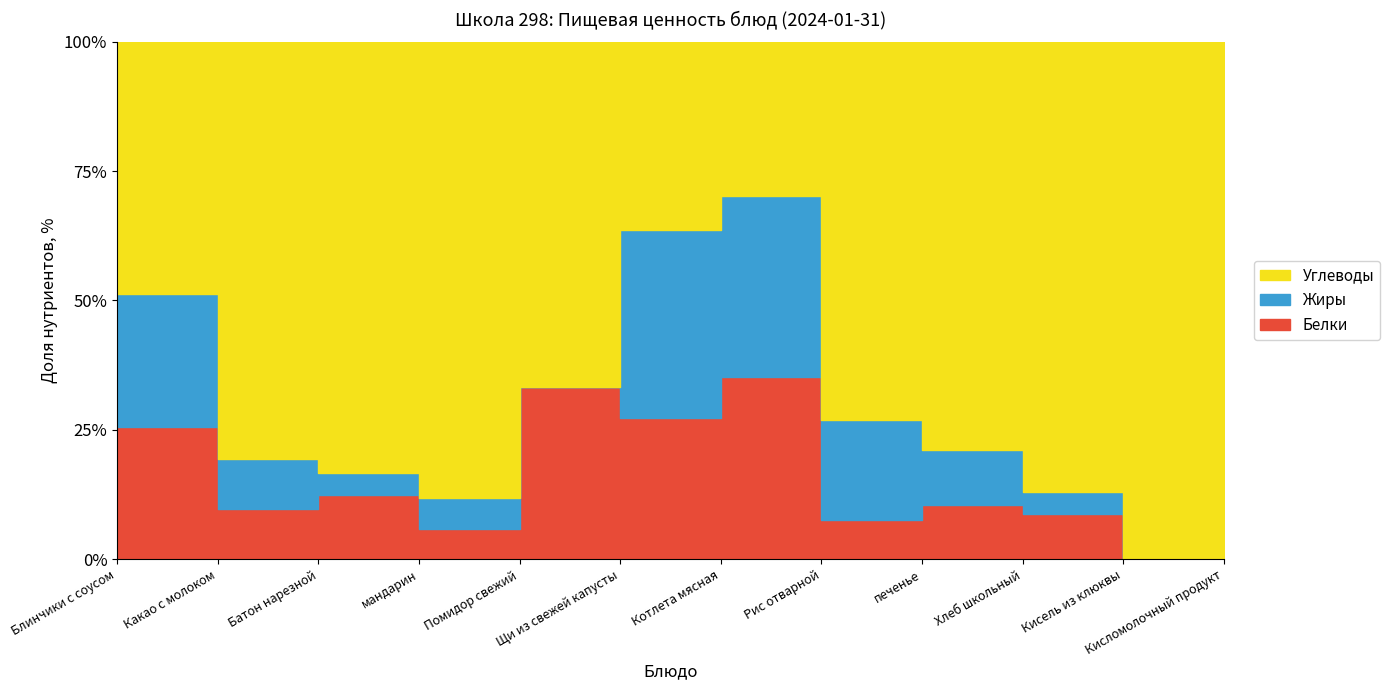

What is the label of the 4th point from the right?

печенье